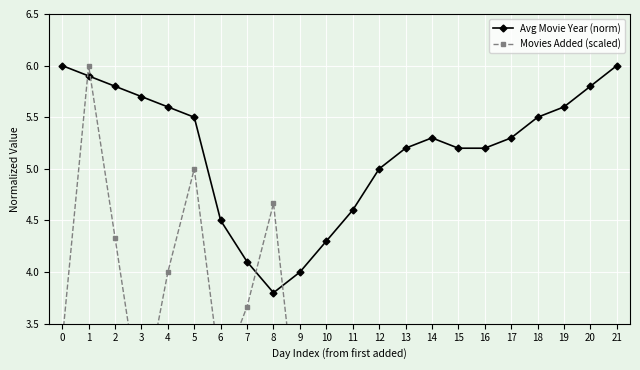

What value does the Movies Added (scaled) series have at 7?

3.7